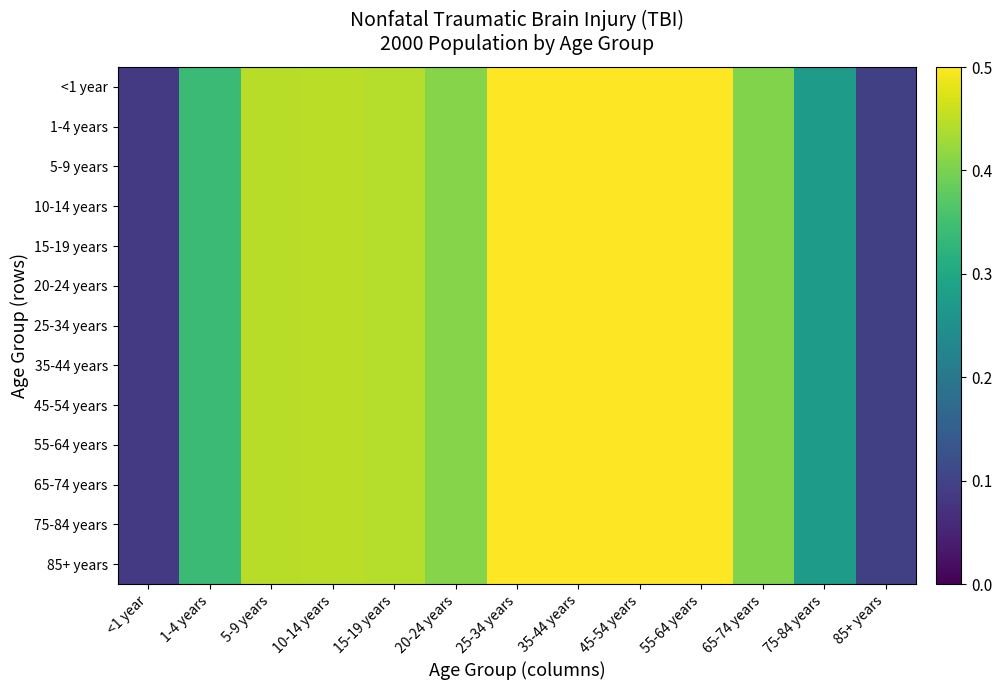

How many series are shown in this chart?

13